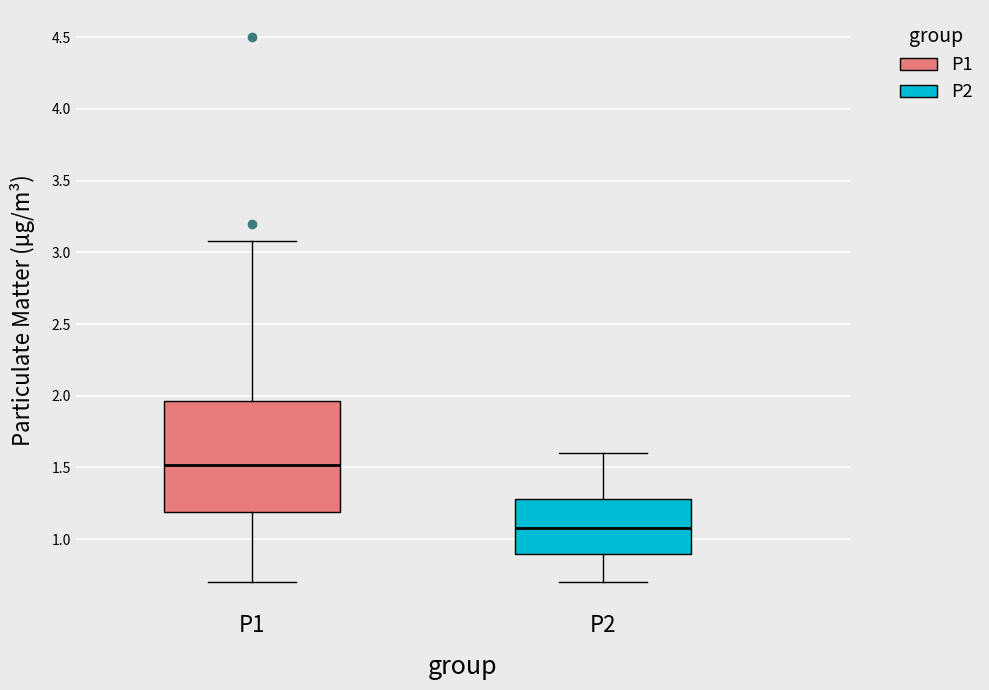

Reading left to right, transcribe this box plot: for each box, give where its median line is, the range the box spans, and where its two whiskers end, as read against the y-axis. The values are not printed on the chart, so give them approximately, as read against the axis.

P1: median 1.50, box 1.20 to 1.95, whiskers 0.70 to 3.10
P2: median 1.10, box 0.90 to 1.30, whiskers 0.70 to 1.60